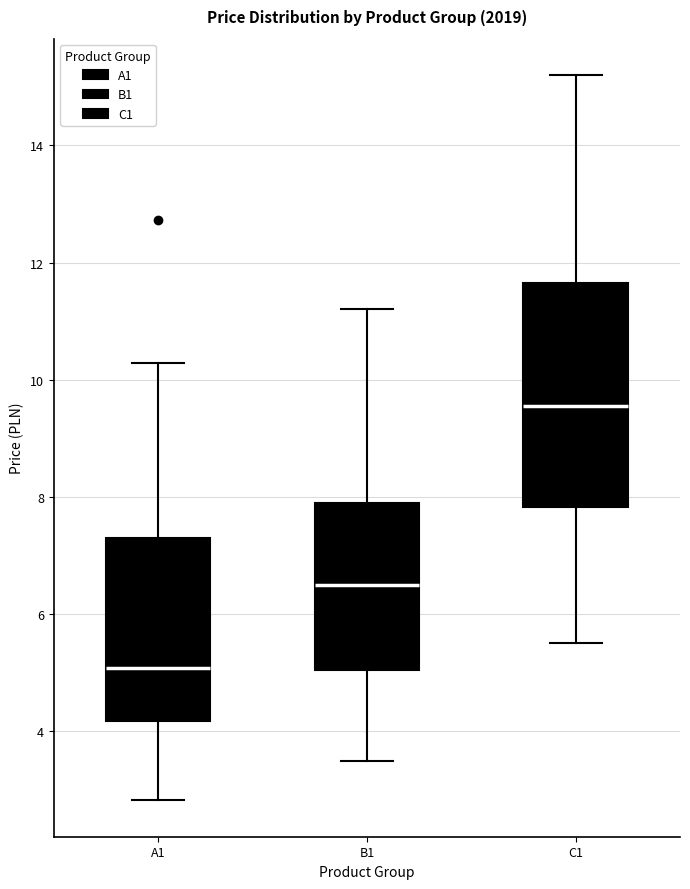

Reading left to right, read every box against the y-axis: the position of its median line, the range the box covers, and the ends of its whiskers. The values are not printed on the chart, so give them approximately, as read against the axis.

A1: median 5.0, box 4.2 to 7.2, whiskers 2.8 to 10.2
B1: median 6.6, box 5.0 to 8.0, whiskers 3.6 to 11.2
C1: median 9.6, box 7.8 to 11.6, whiskers 5.6 to 15.2